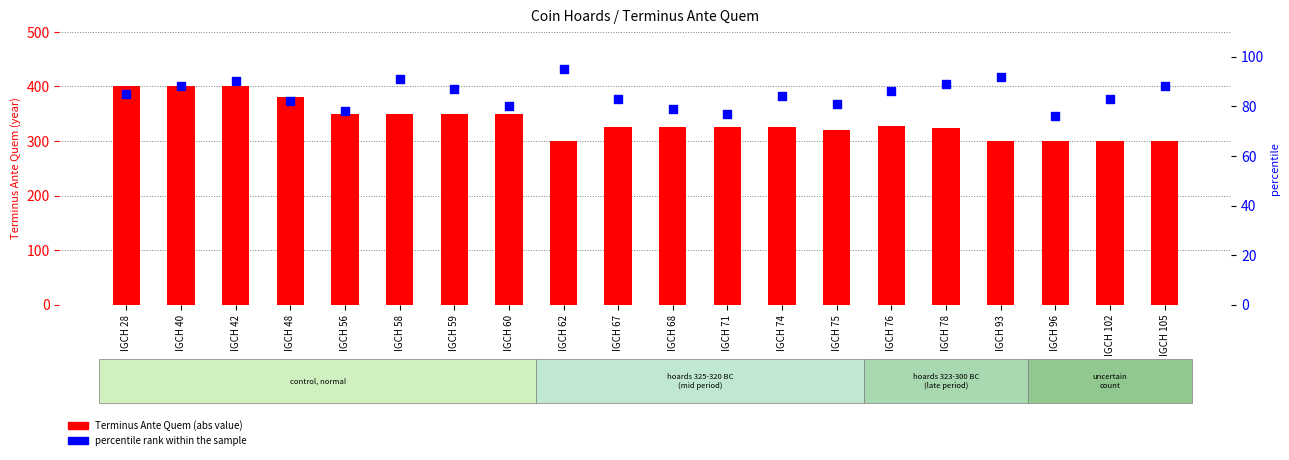

At which category is the sum across all series the highest?

IGCH 42